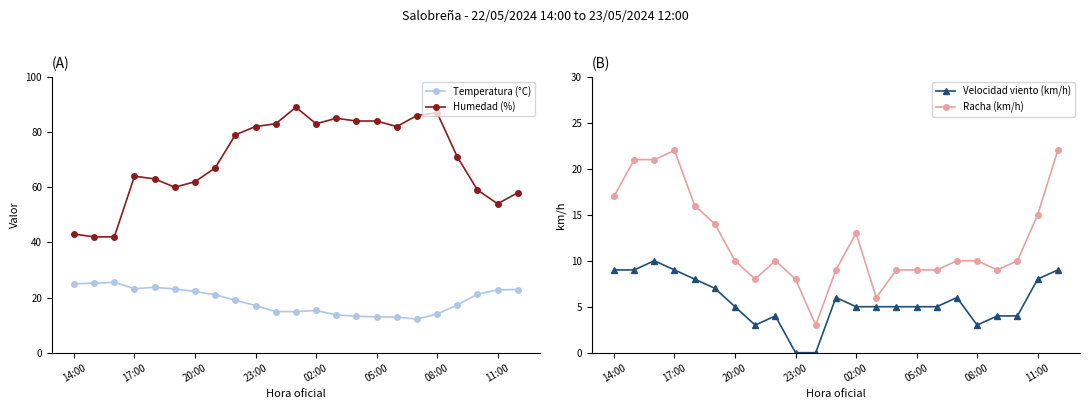

True or false: Humedad (%) and Temperatura (°C) cross at least once.

False